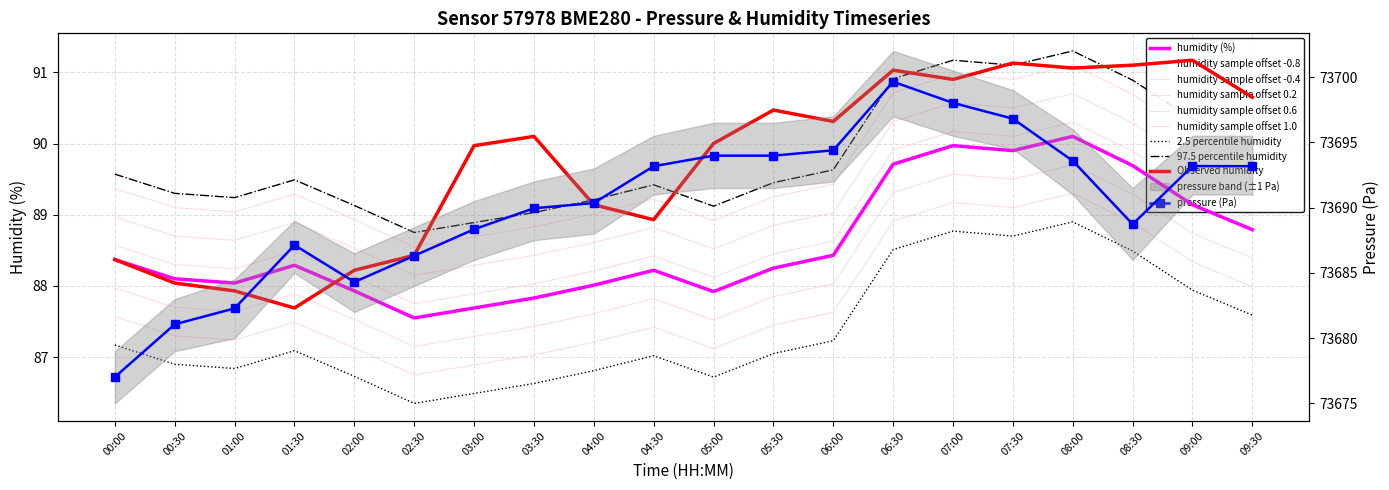

At which category is the sum across all series the highest?

06:30